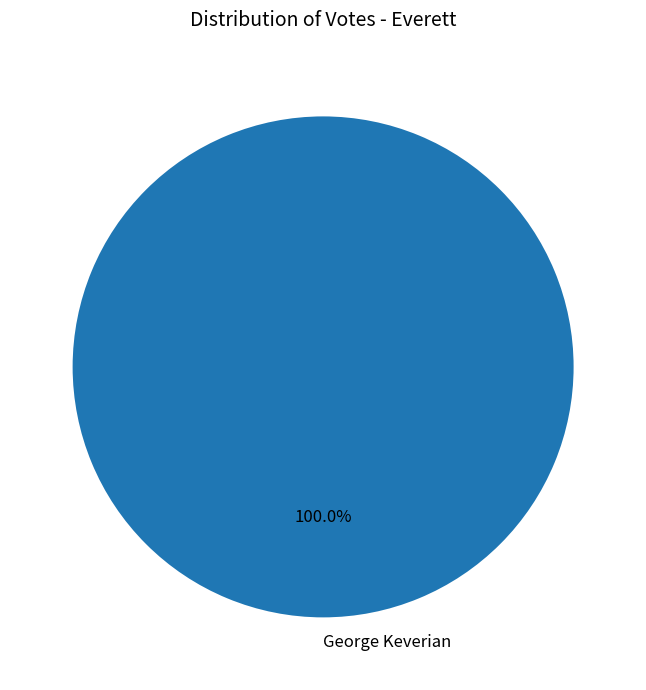

Does George Keverian represent more than half of the total?

Yes